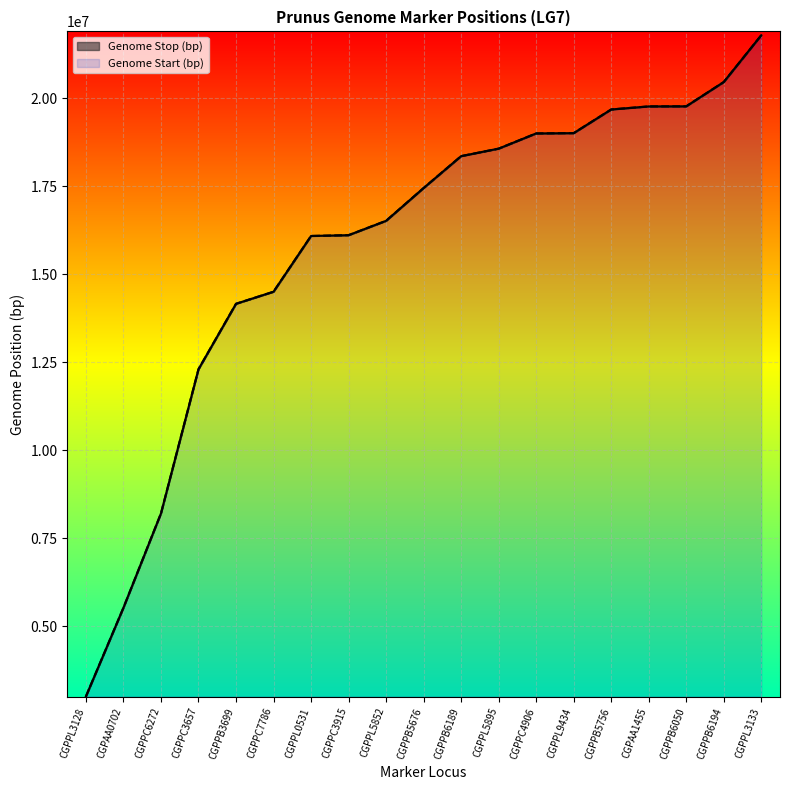

What is the approximate value of Genome Stop (bp) at CGPPC6272, to the nearest 50?

8202450